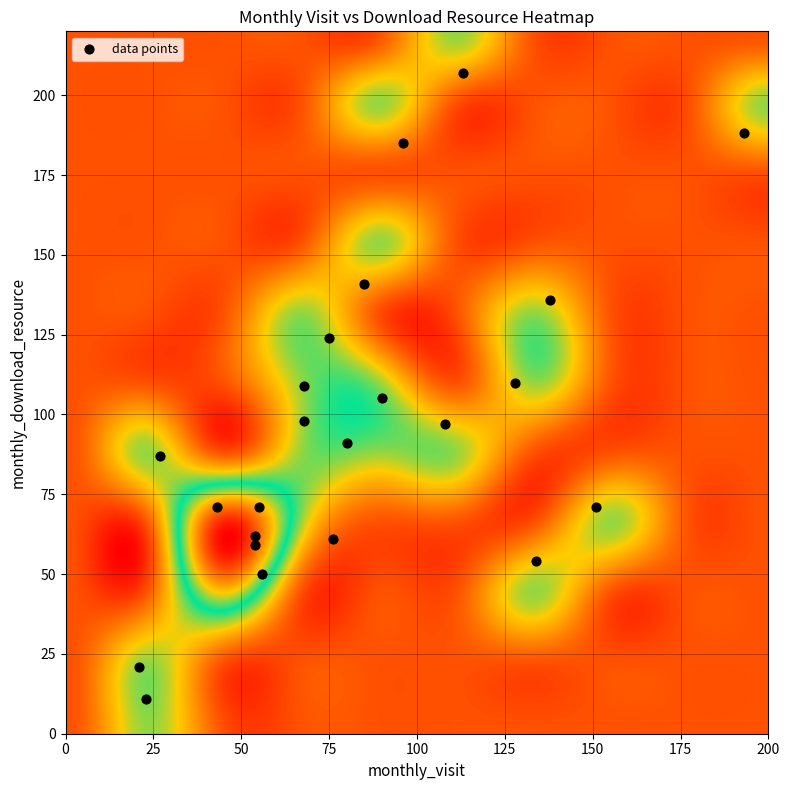

What is the range of X values (max minus min)?

172